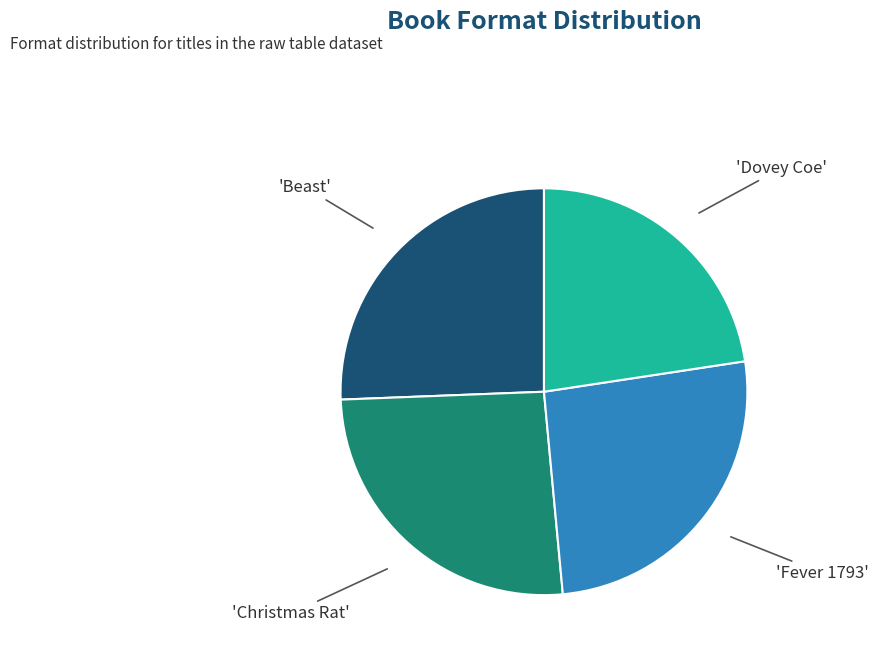

Does any single category account for the majority?

No